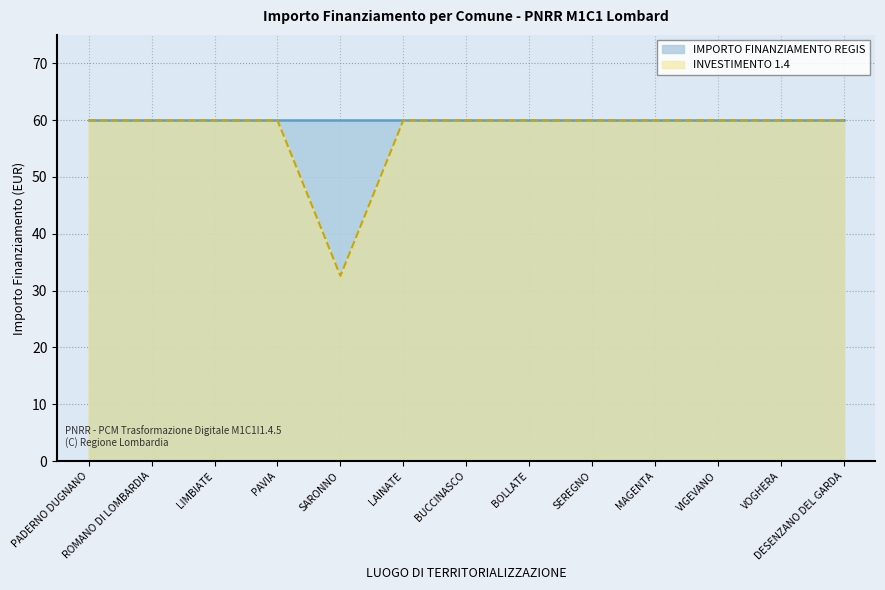

The INVESTIMENTO 1.4 series shows 60.0 at LAINATE. True or false?

True